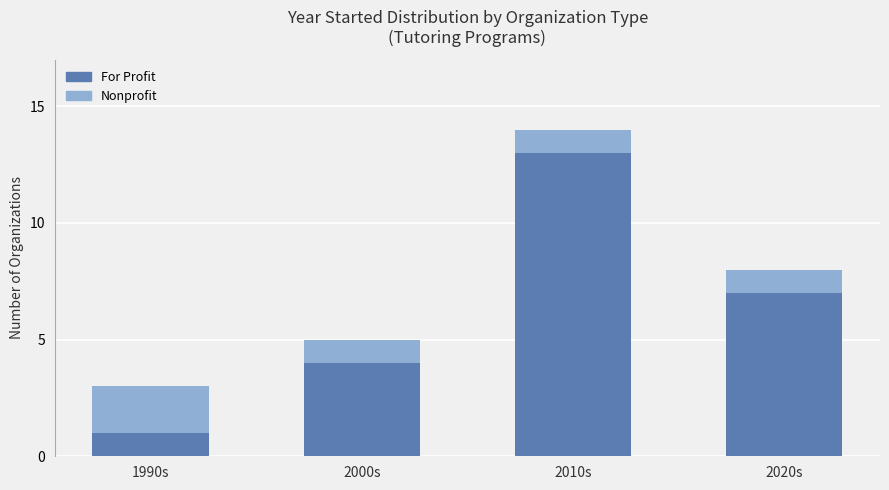

What is the label of the 3rd bar from the left?

2010s